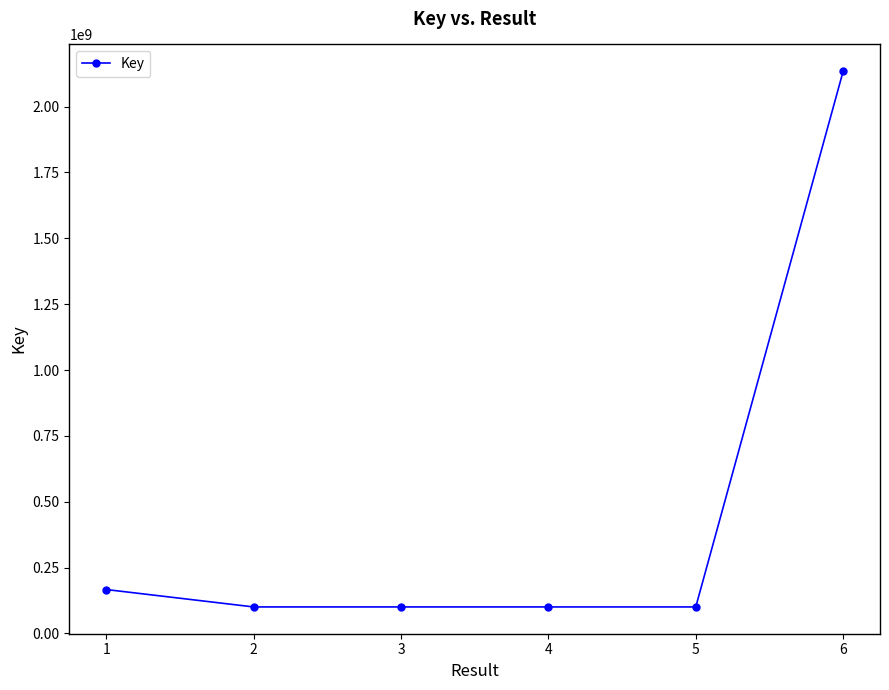

What is the value of the 4th point from the left?

100730776